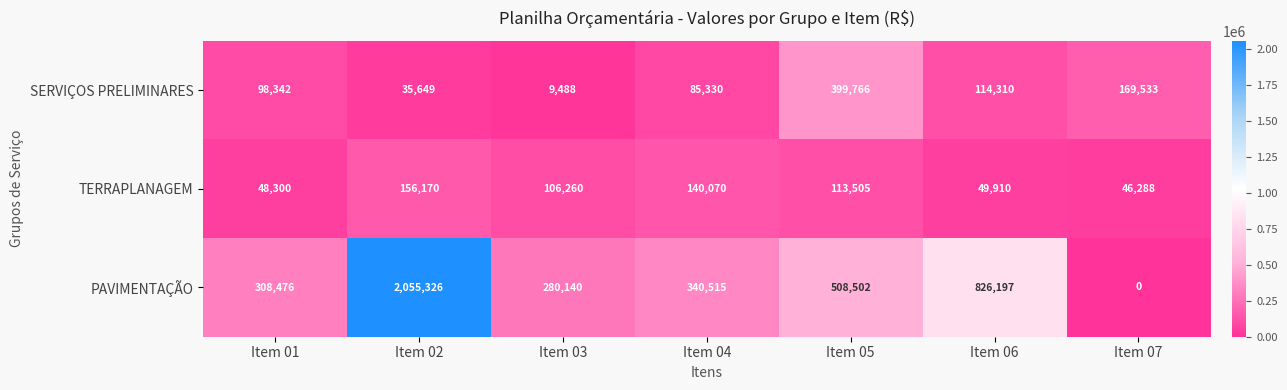

The PAVIMENTAÇÃO series shows 0 at Item 07. True or false?

True